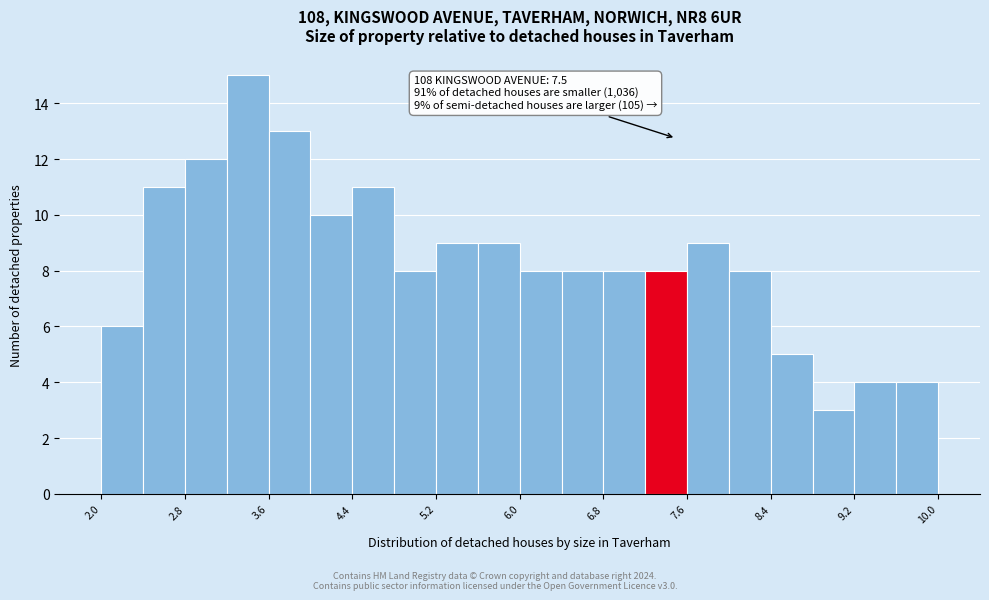

Around what value on the x-axis is the tallest bar? Give the approximate position of its centre, as read against the axis.

3.4